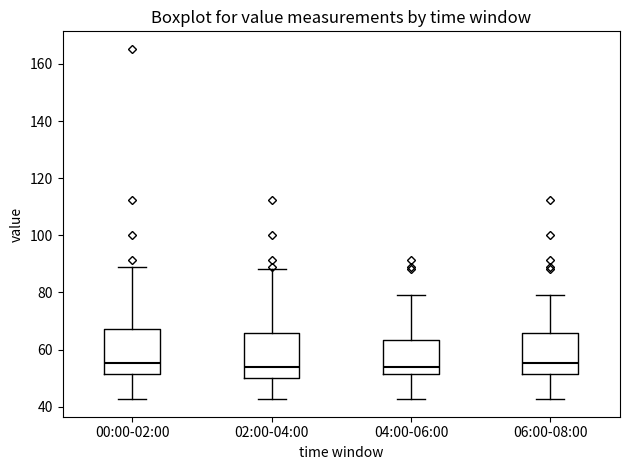

Reading left to right, transcribe this box plot: for each box, give where its median line is, the range the box spans, and where its two whiskers end, as read against the y-axis. The values are not printed on the chart, so give them approximately, as read against the axis.

00:00-02:00: median 56, box 52 to 68, whiskers 42 to 90
02:00-04:00: median 54, box 50 to 66, whiskers 42 to 88
04:00-06:00: median 54, box 52 to 64, whiskers 42 to 80
06:00-08:00: median 56, box 52 to 66, whiskers 42 to 80